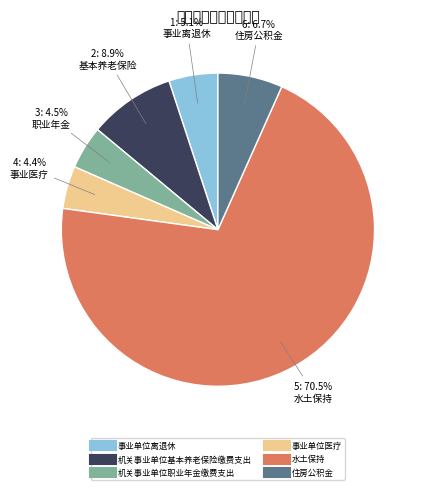

Which category has the biggest portion of the pie?

水土保持